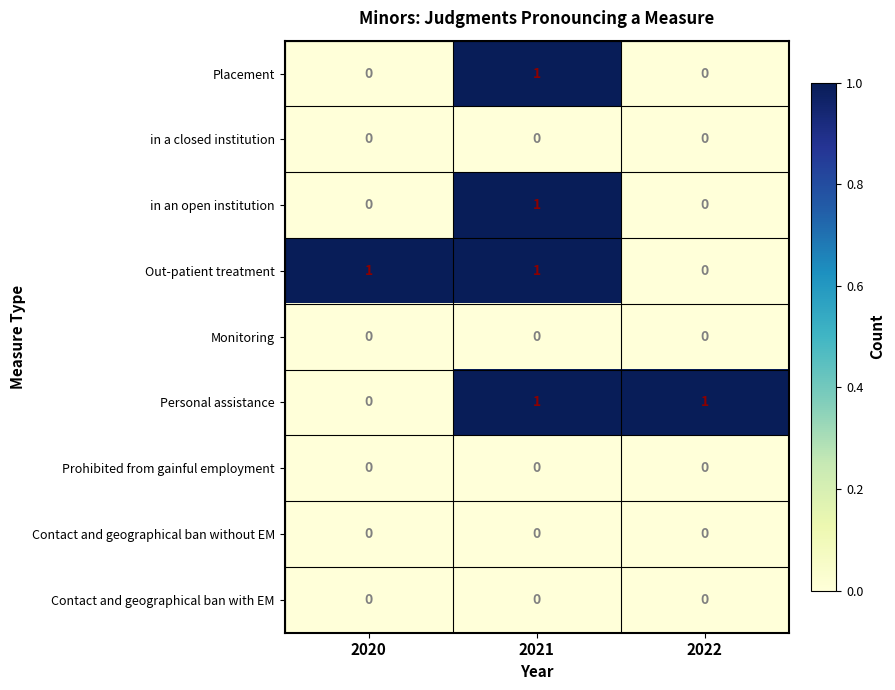

At how many categories does at least one series exceed 0?

3